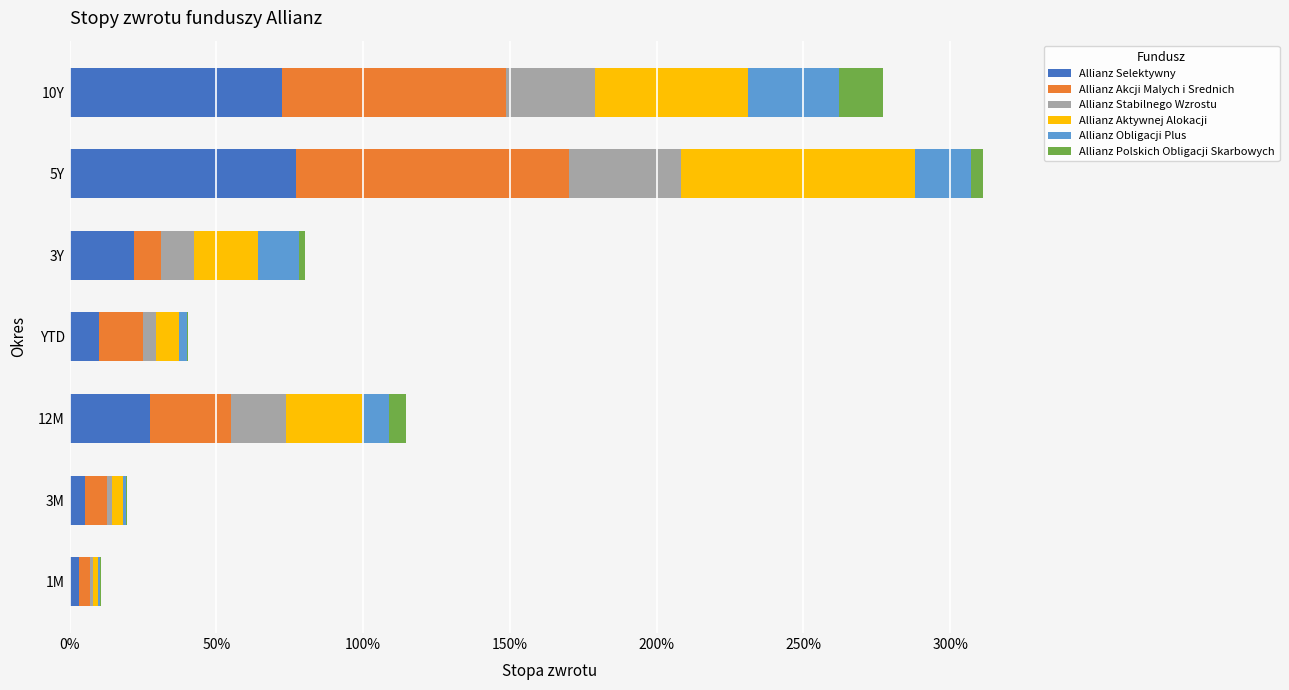

What is the maximum value shown in the chart?

0.9